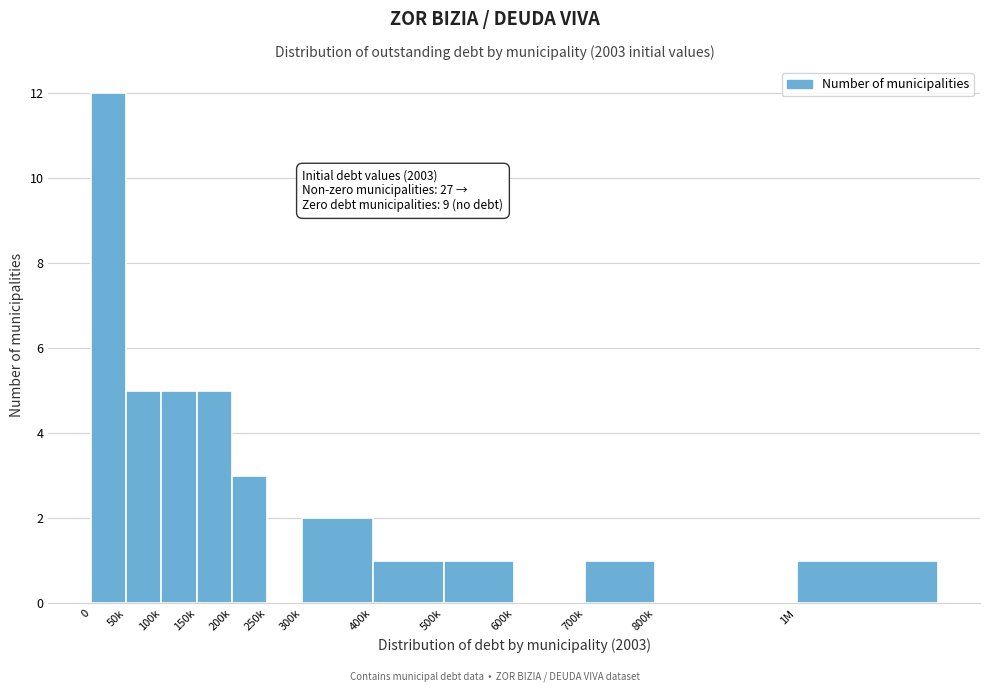

Reading left to right, list all the values displayed in this chart.

0=12	50k=5	100k=5	150k=5	200k=3	250k=0	300k=2	400k=1	500k=1	600k=0	700k=1	800k=0	1M=1